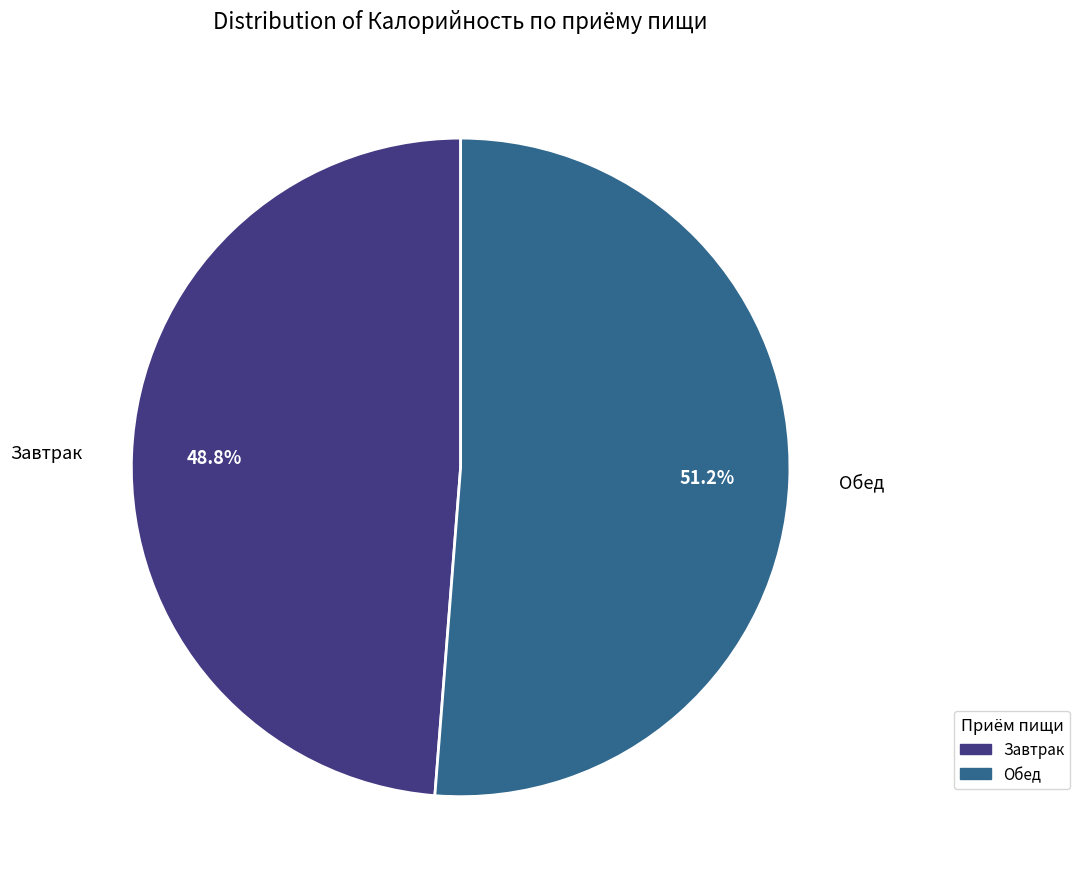

Count the number of slices in the pie.

2